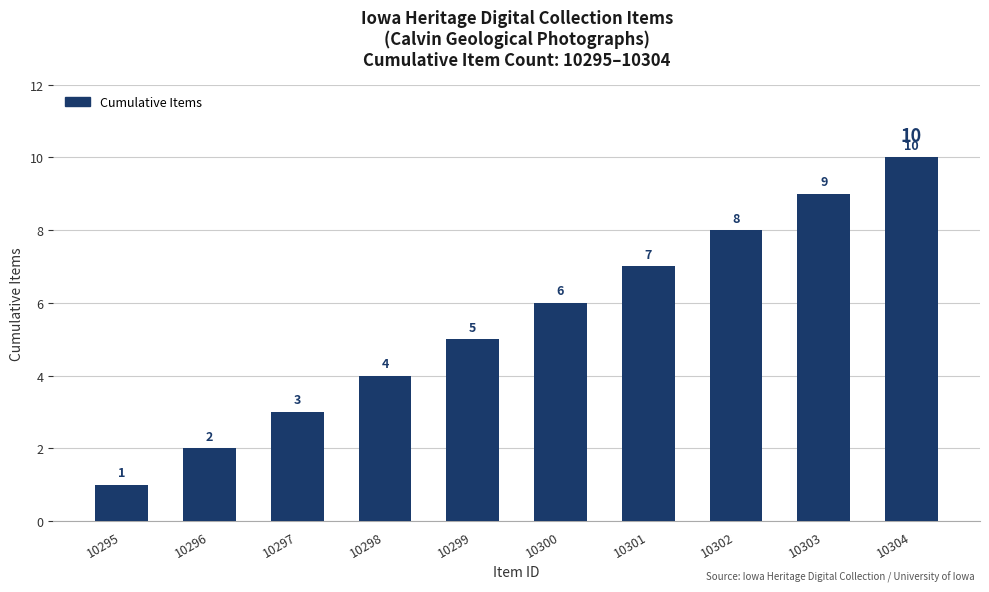

How many values are between 3 and 8?

6